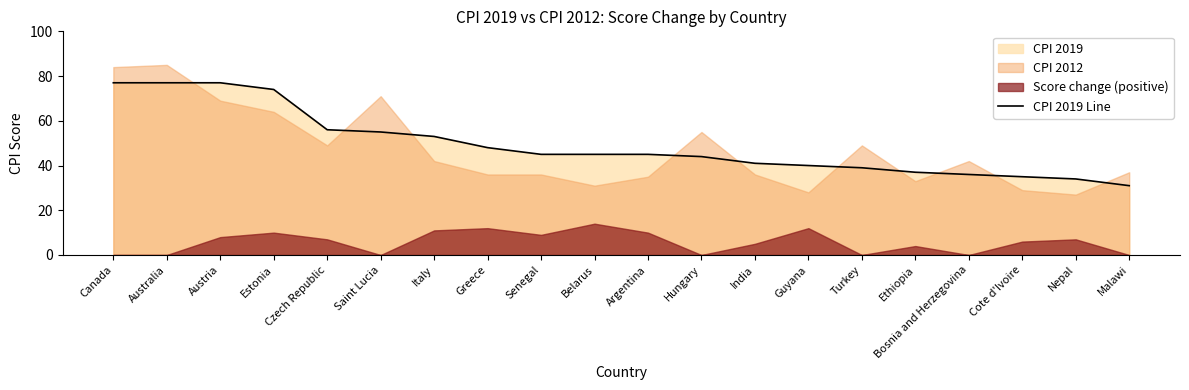

Reading left to right, list all the values displayed in this chart.

Canada=77	Australia=77	Austria=77	Estonia=74	Czech Republic=56	Saint Lucia=55	Italy=53	Greece=48	Senegal=45	Belarus=45	Argentina=45	Hungary=44	India=41	Guyana=40	Turkey=39	Ethiopia=37	Bosnia and Herzegovina=36	Cote d'Ivoire=35	Nepal=34	Malawi=31